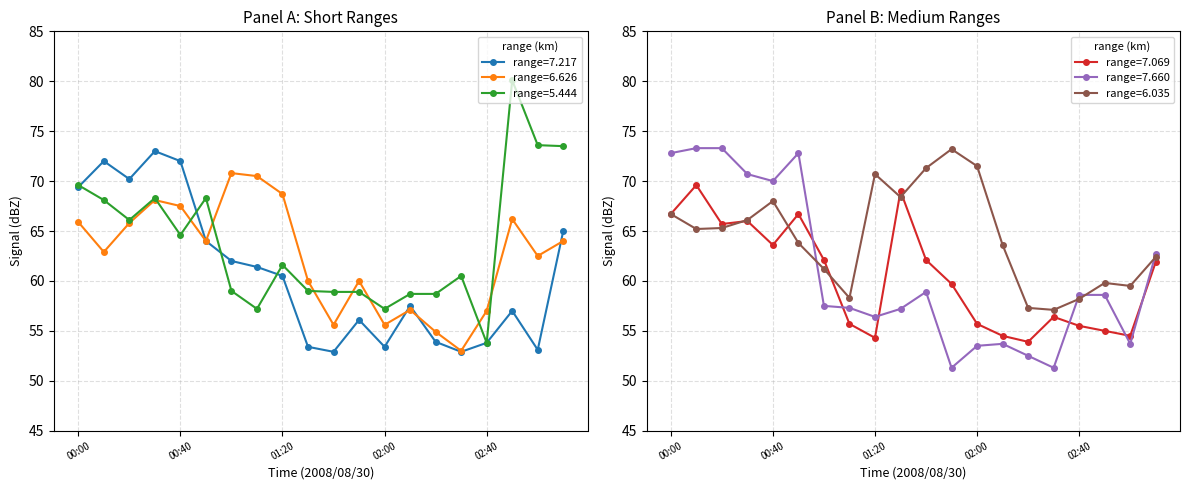

Which series ends up on top after the final intersection of 7.217 and 7.660?

7.217